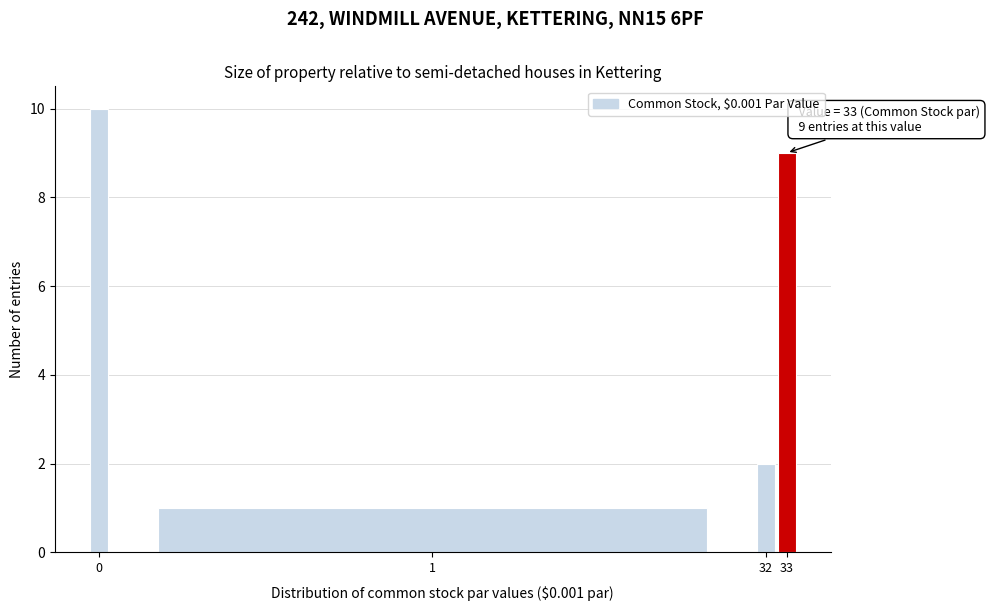

Reading left to right, what are all the values shown in this chart?

0=10	1=1	32=2	33=9